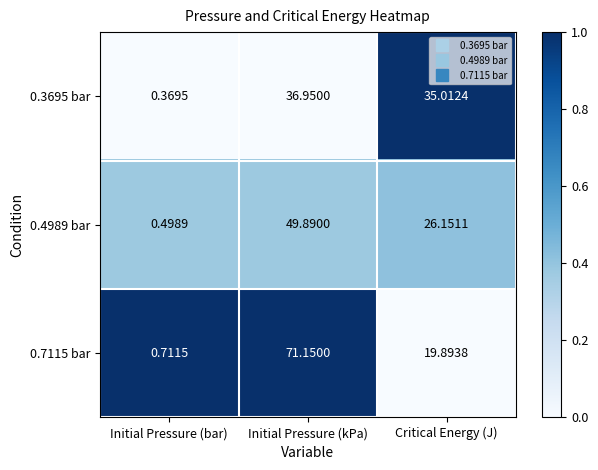

List the series in order of their peak value, lowest first.

0.3695 bar, 0.4989 bar, 0.7115 bar